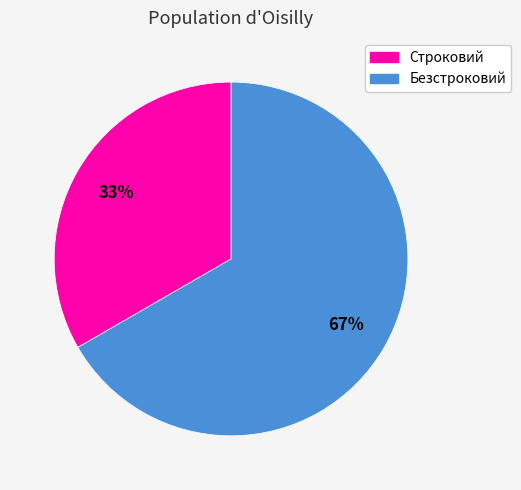

How many slices are in this pie chart?

2